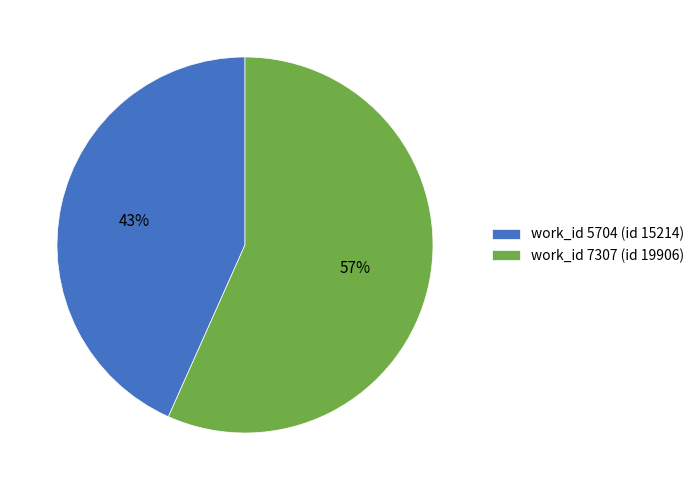

What is the ratio of the value at work_id 5704 (id 15214) to the value at work_id 7307 (id 19906)?

0.8